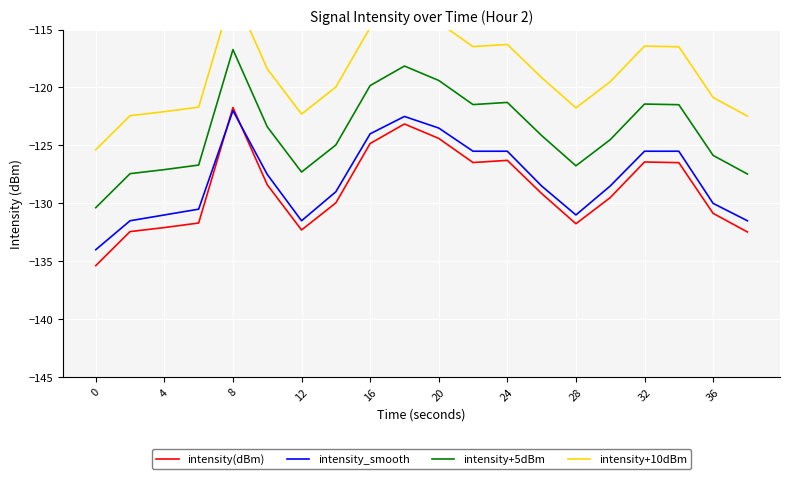

True or false: intensity+5dBm and intensity_smooth intersect in this chart.

False